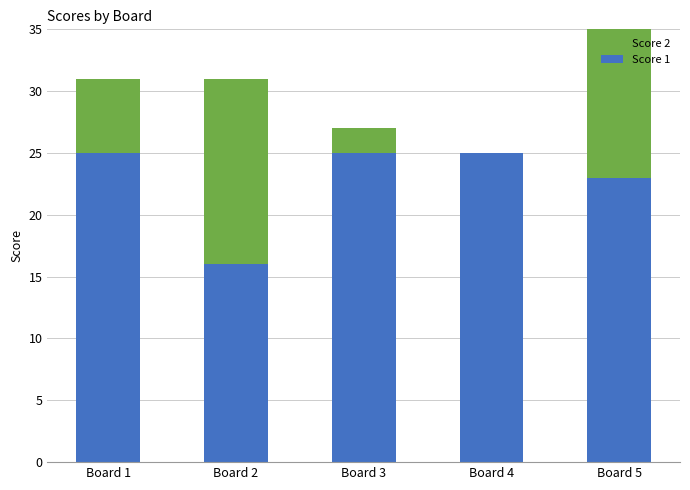

Which series has the widest spread of values?

Score 2